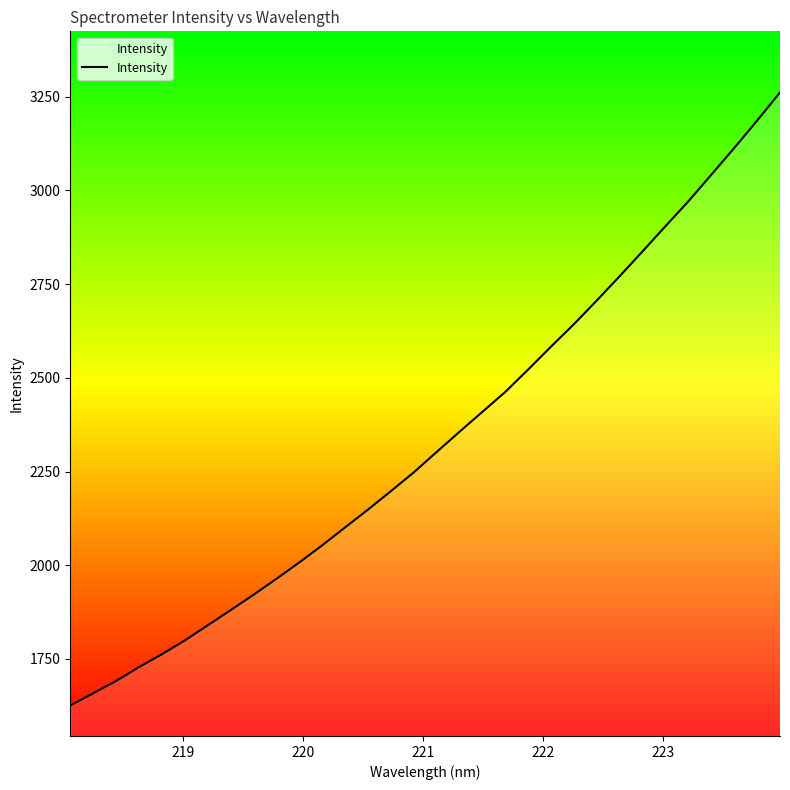

True or false: the data has more than 2 interior local peaks.

False